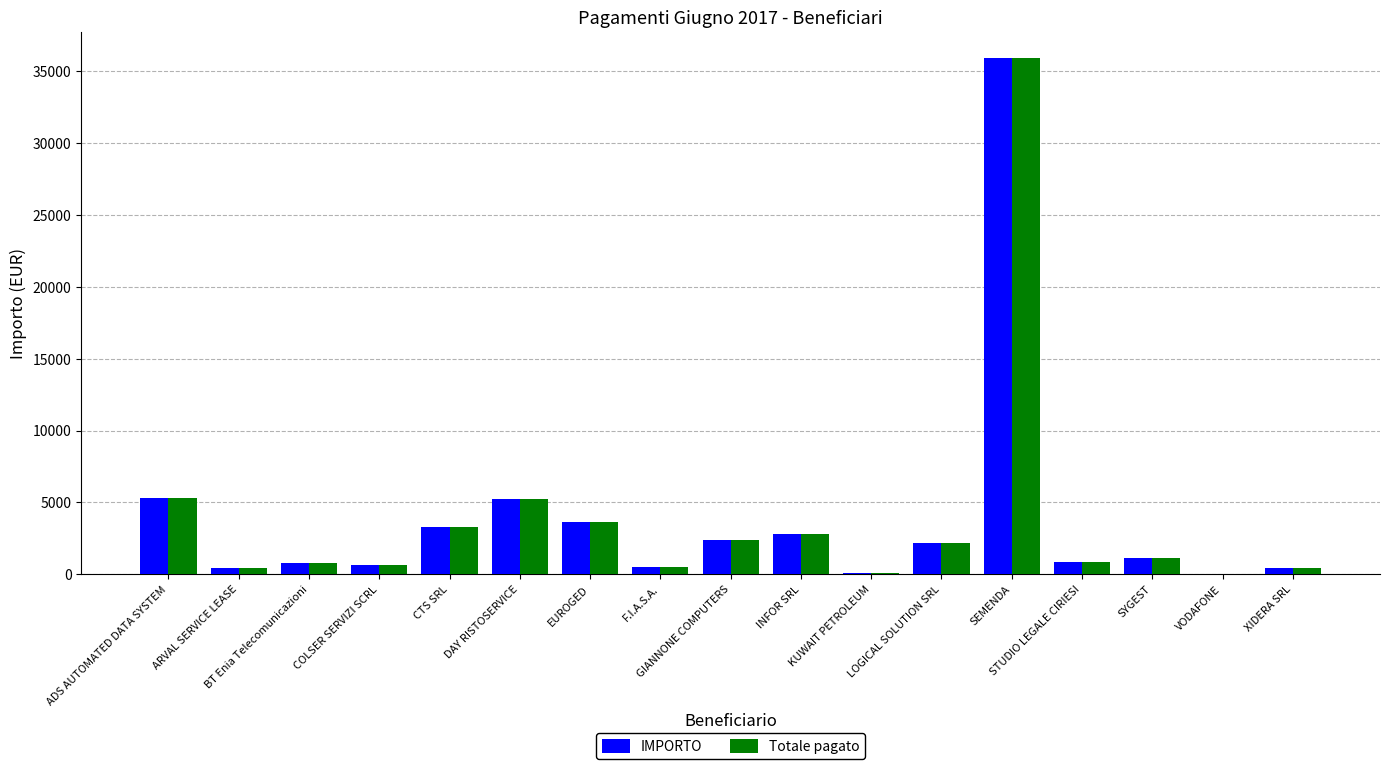

Are the bars horizontal?

No